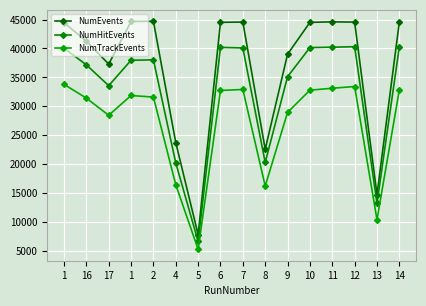

Read the NumHitEvents value at 2, to the nearest 50.

38050